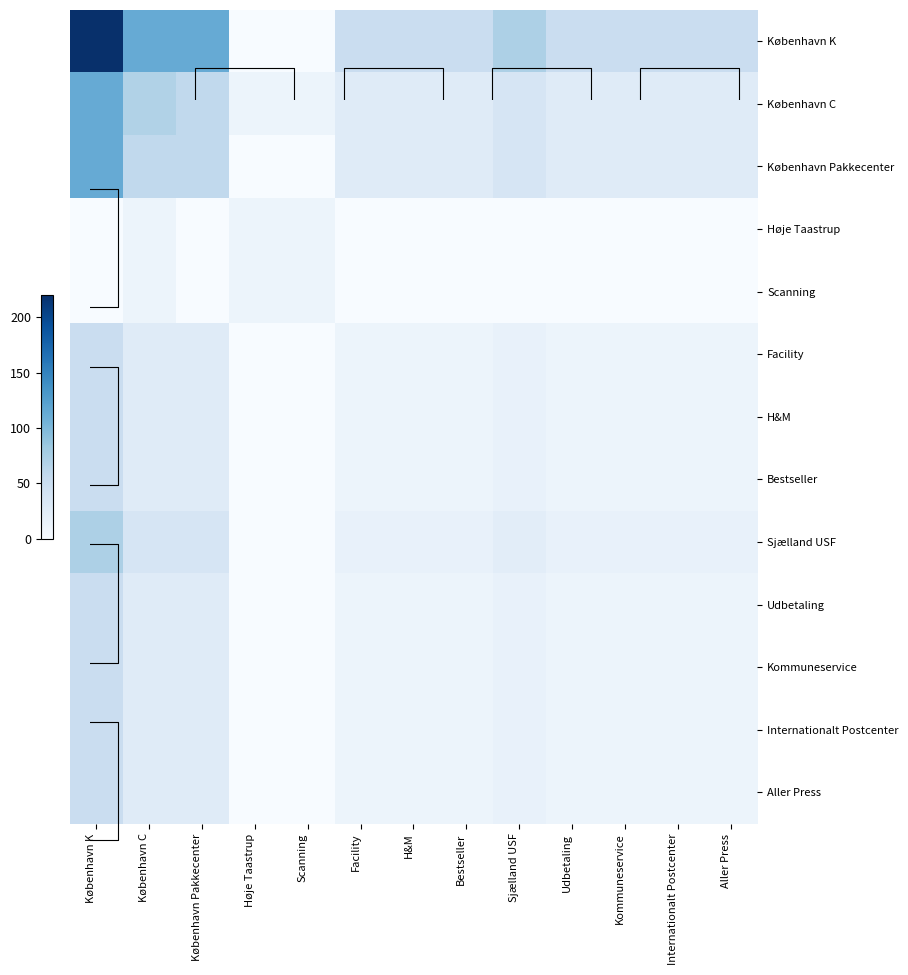

What is the spread (max minus min) of values at København K?

220.0